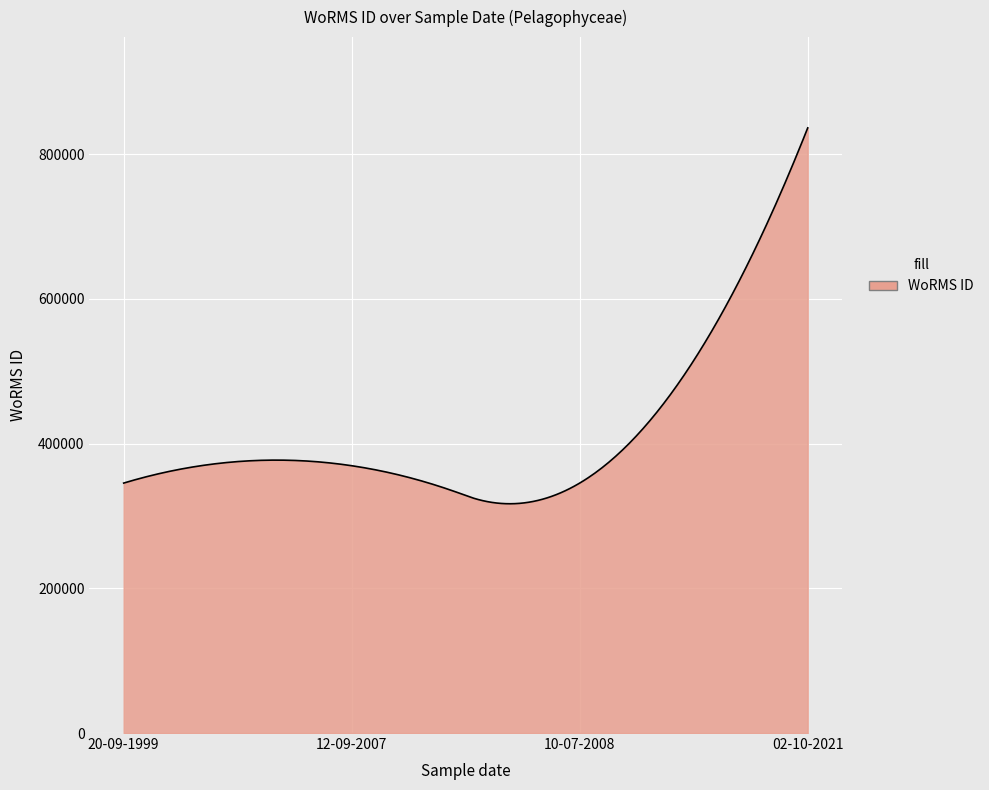

What is the difference between the maximum and minimum values?

519568.6